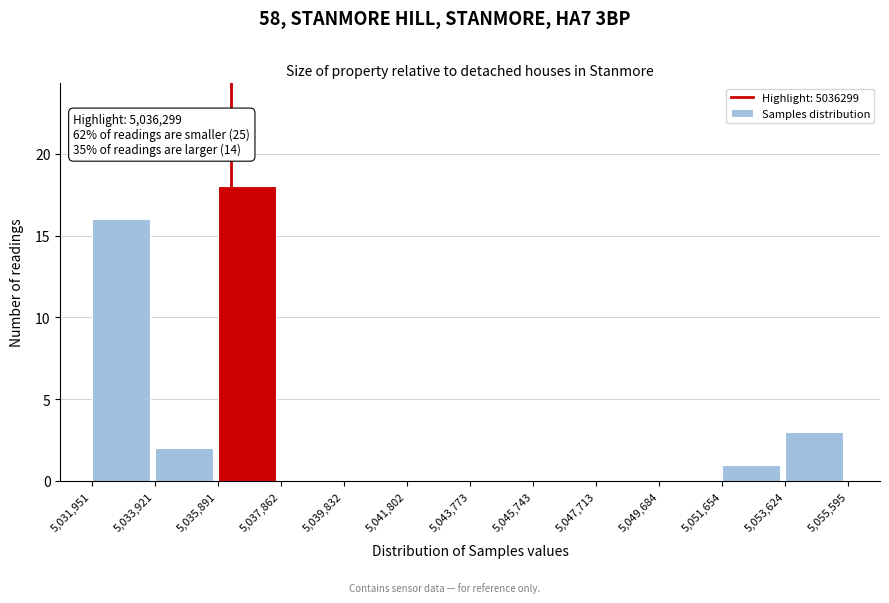

Which range on the x-axis has the tallest bar?

5,035,891 to 5,037,862